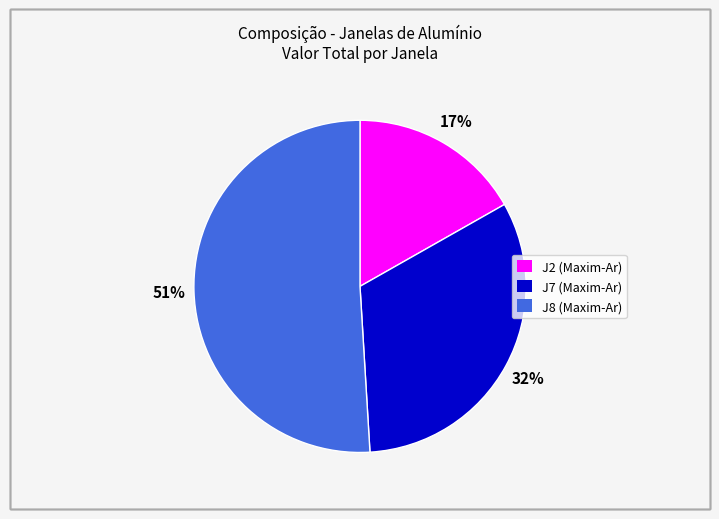

Which slice is the largest?

J8 (Maxim-Ar)